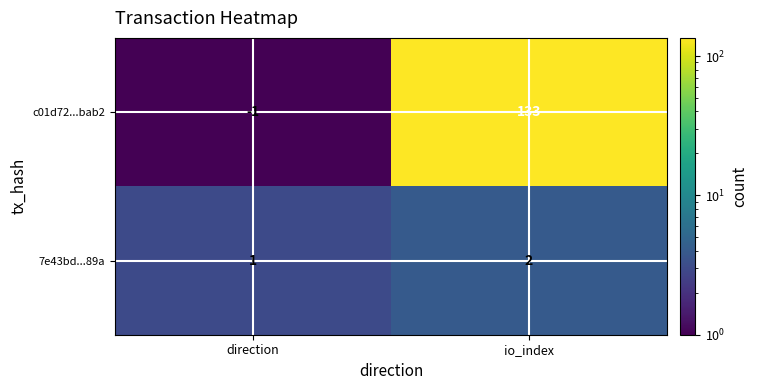

The value of 7e43bd...89a at io_index is 2. True or false?

True